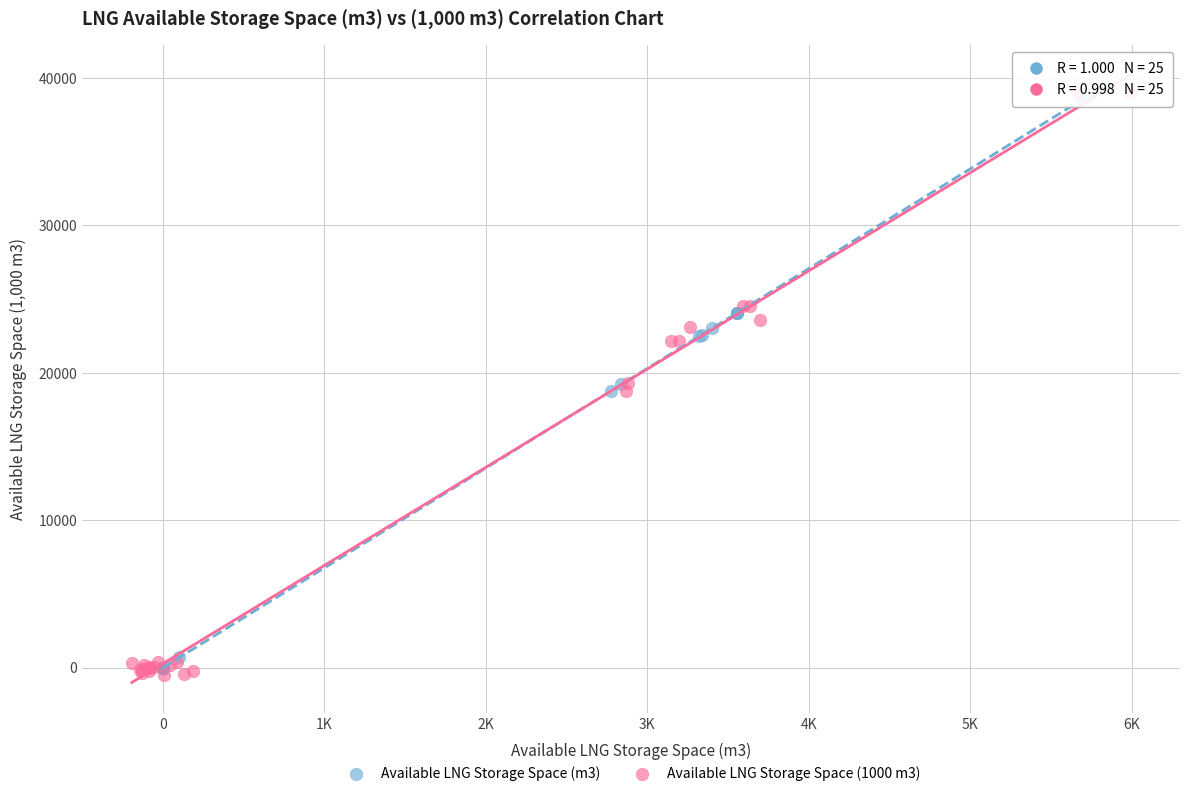

Which series has the widest spread of Y values?

Available LNG Storage Space (1000 m3)